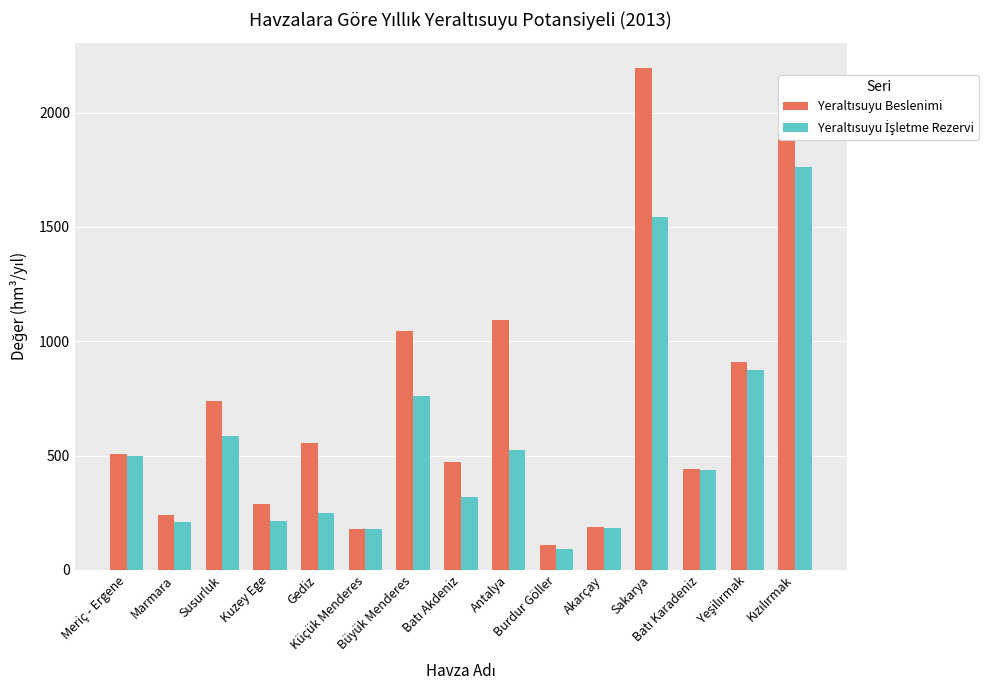

What is the minimum value shown in the chart?

89.5